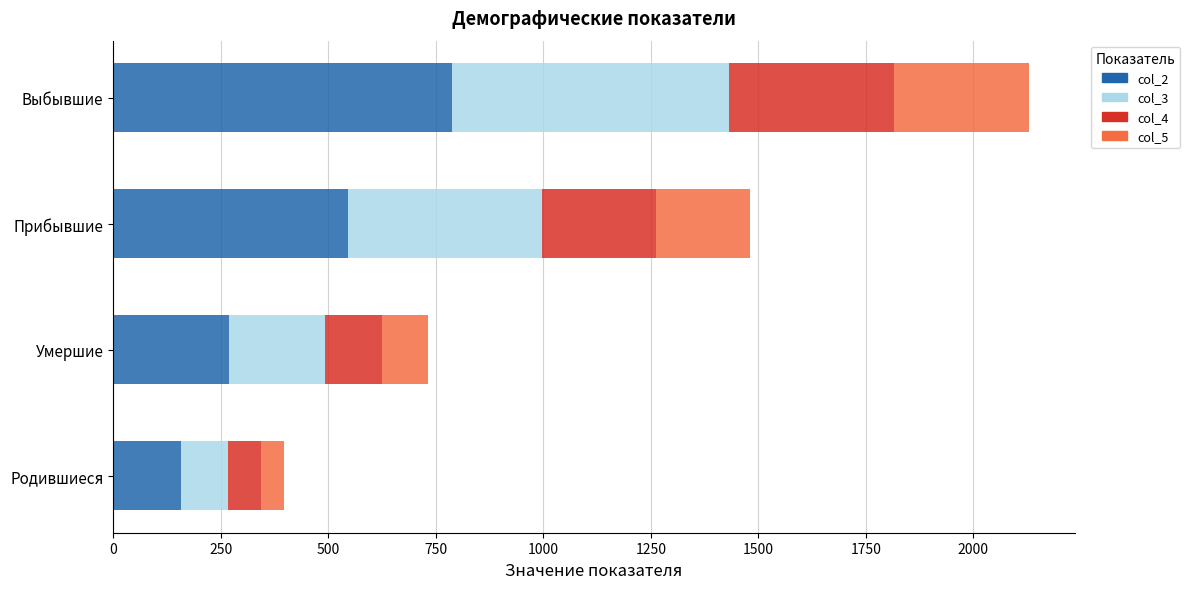

What is the difference between the col_2 values at Прибывшие and Родившиеся?

388.0